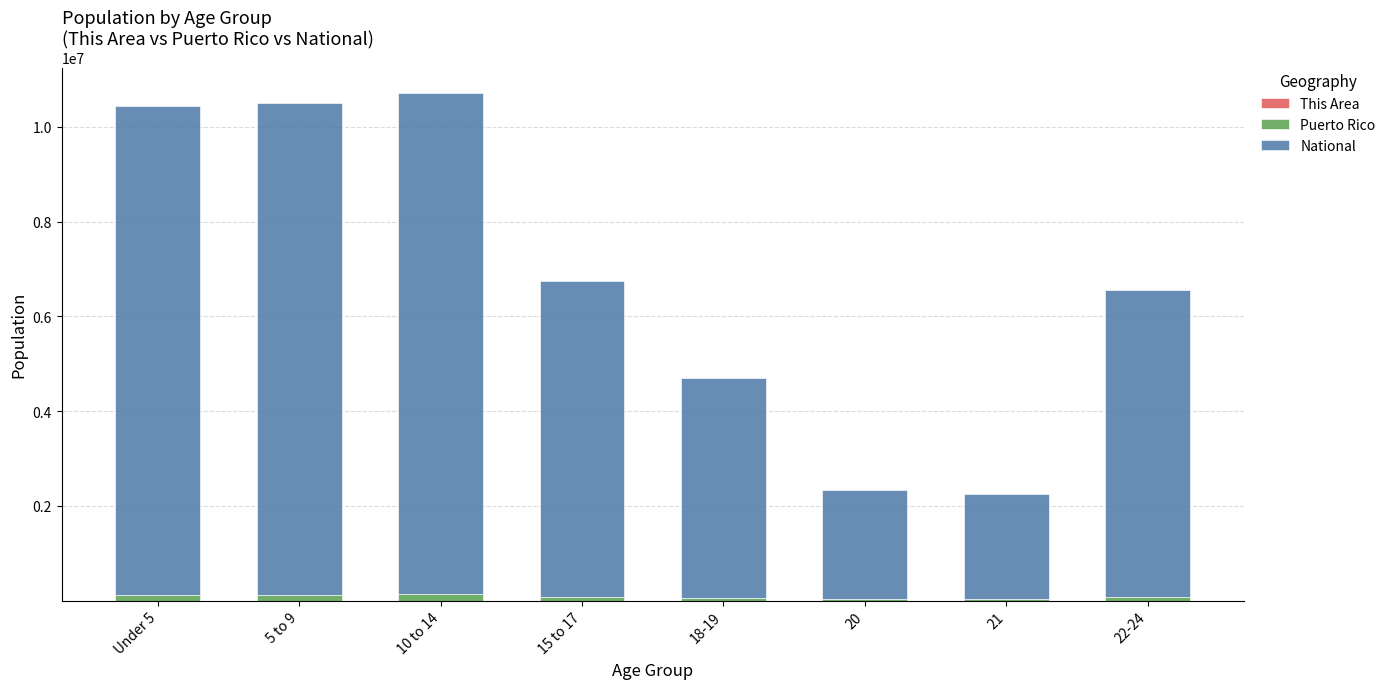

Count the number of data series in this chart.

3